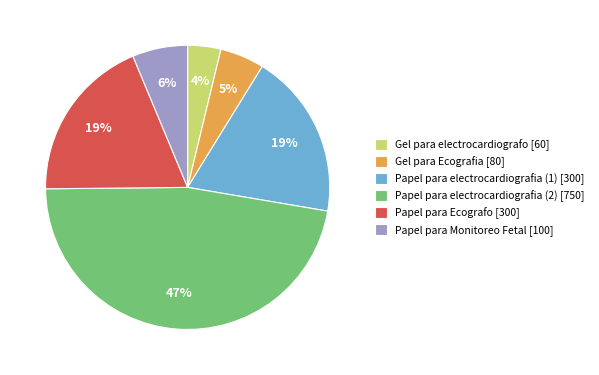

Is the sum of Gel para Ecografia and Papel para Ecografo greater than half?

No